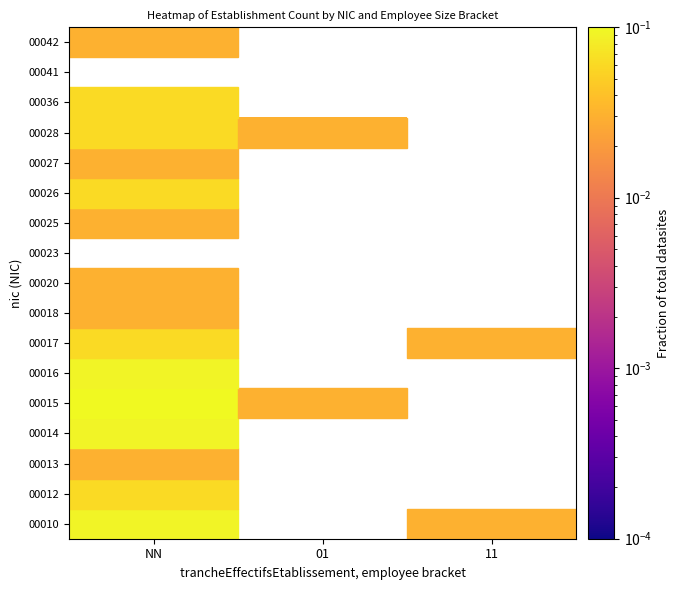

Which category has the highest value in the 00016 series?

NN